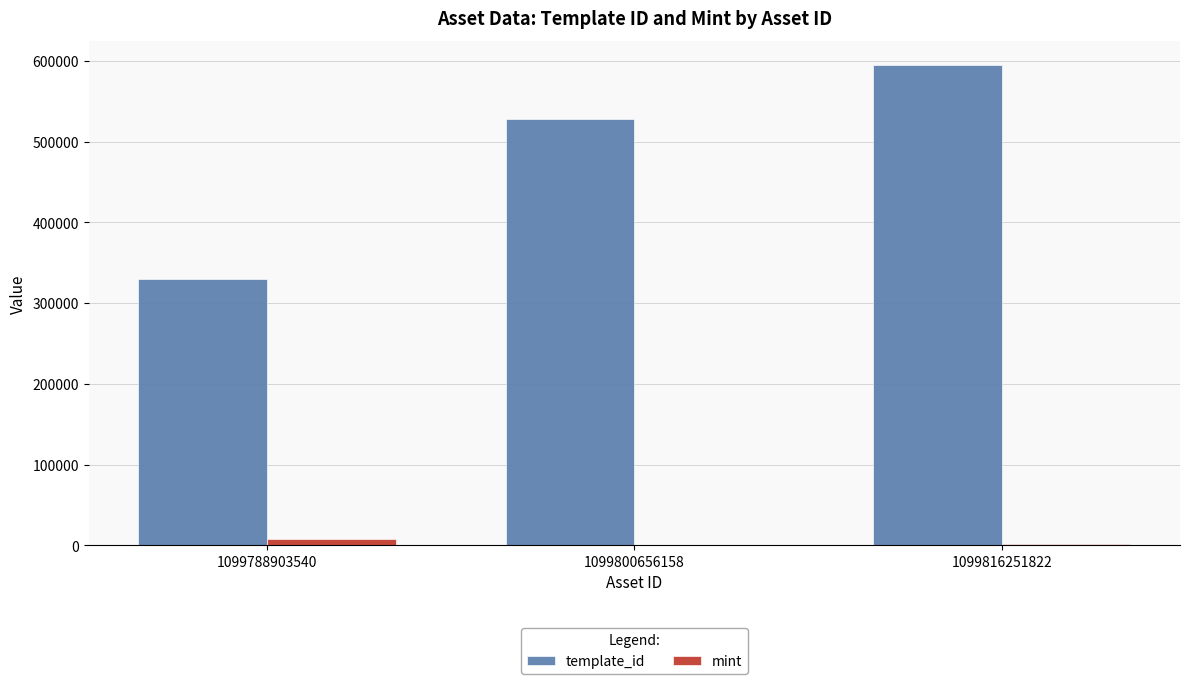

How many groups of bars are there?

3